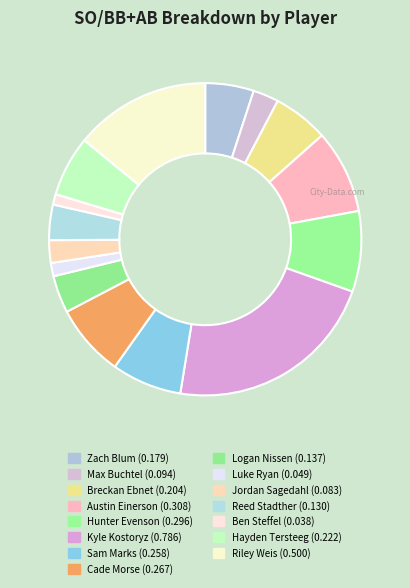

To the nearest percent, what is the difference between the largest and smallest slice percentages?

21%